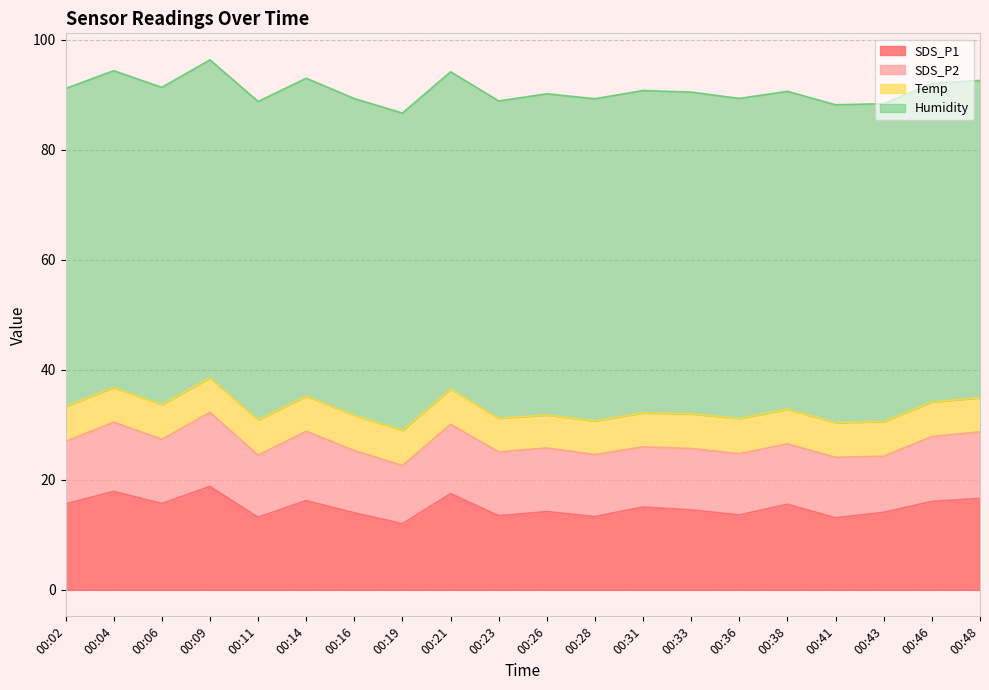

What is the maximum value for Temp?

6.4